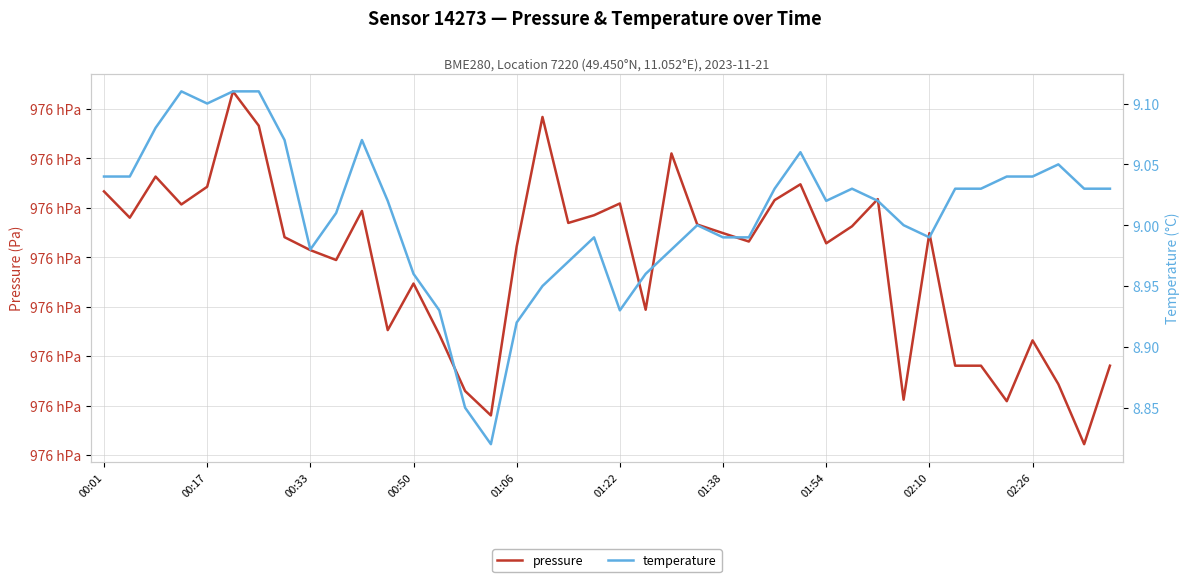

What is the value of the temperature point at the 39th from the left?

9.0